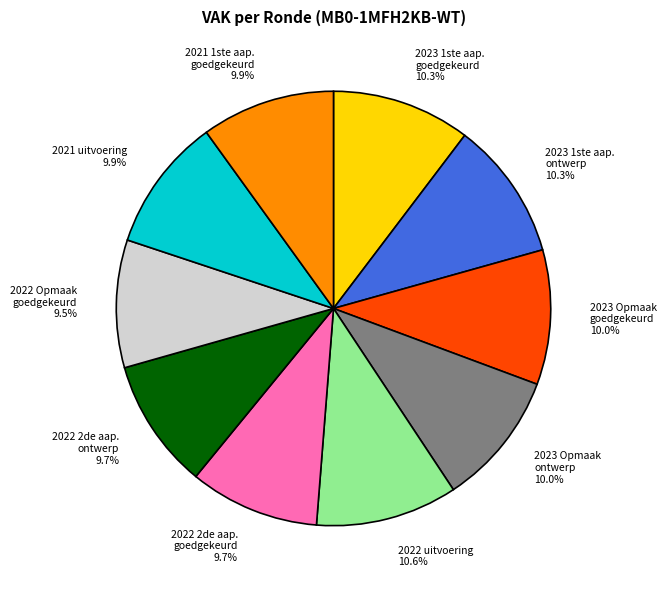

Is there any slice that represents more than half of the pie?

No